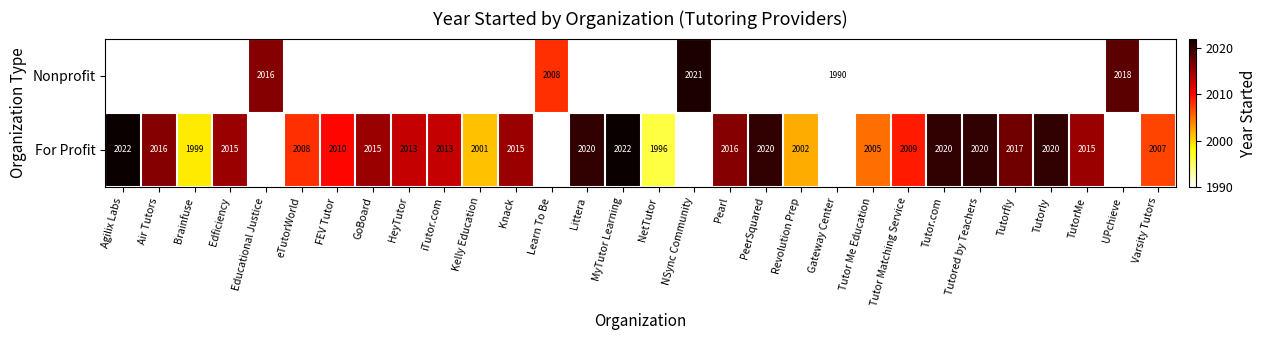

The For Profit series shows 2690 at eTutorWorld. True or false?

False